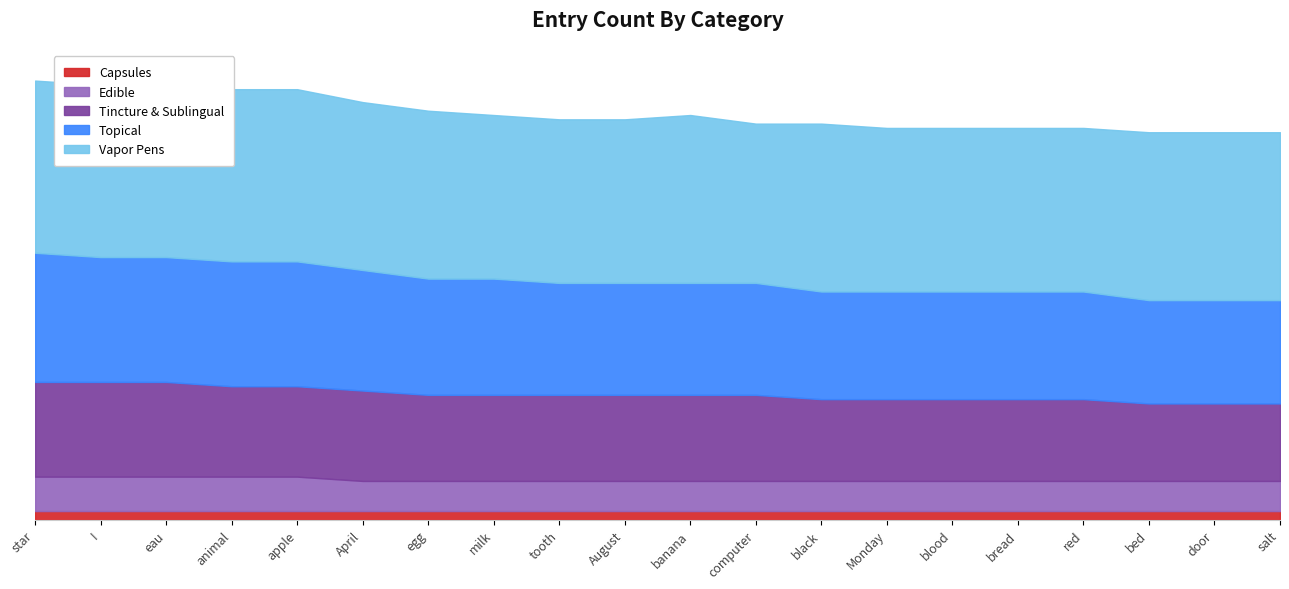

What is the minimum value shown in the chart?

9